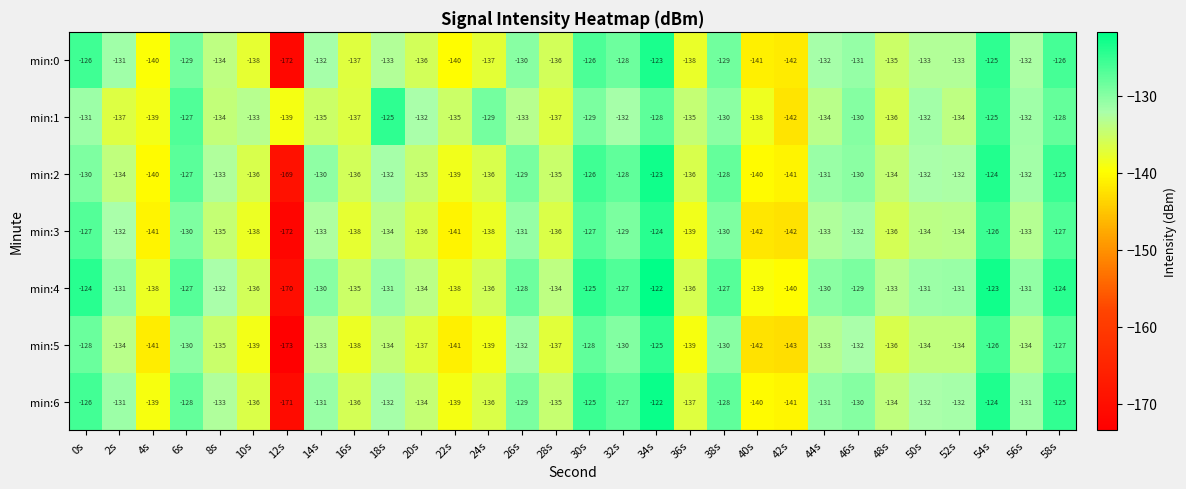

The value of min:3 at 30s is -211. True or false?

False